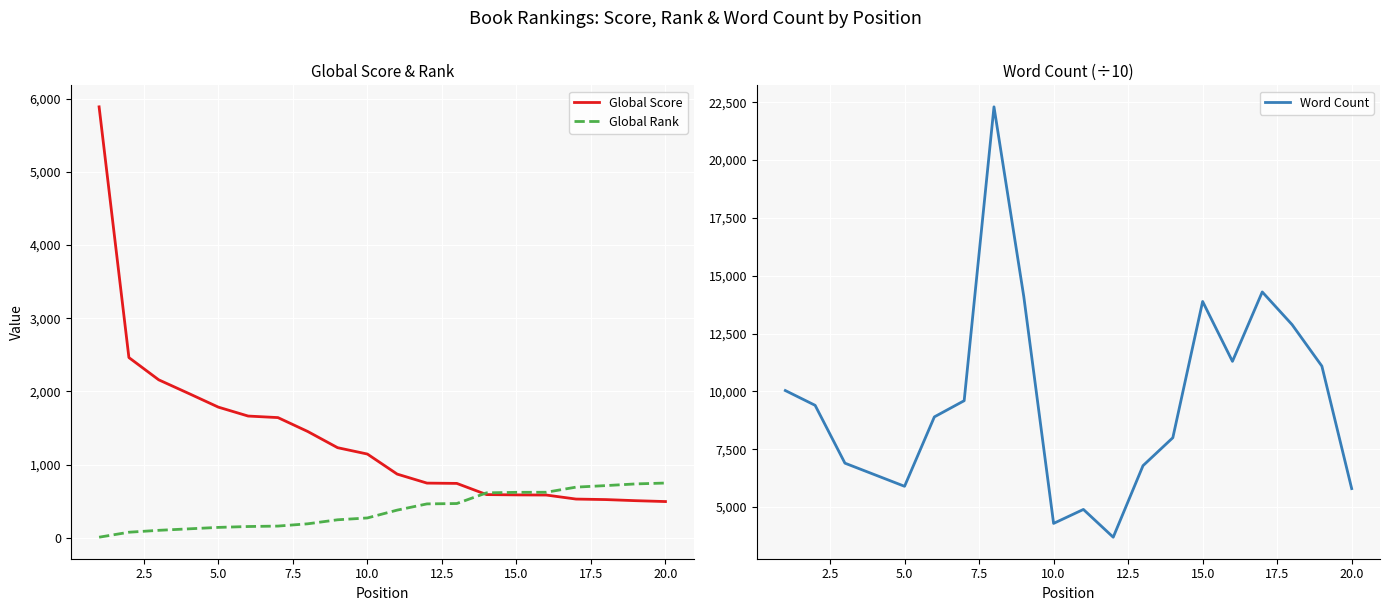

What value does the Global Rank series have at 5.0, to the nearest 100?

100